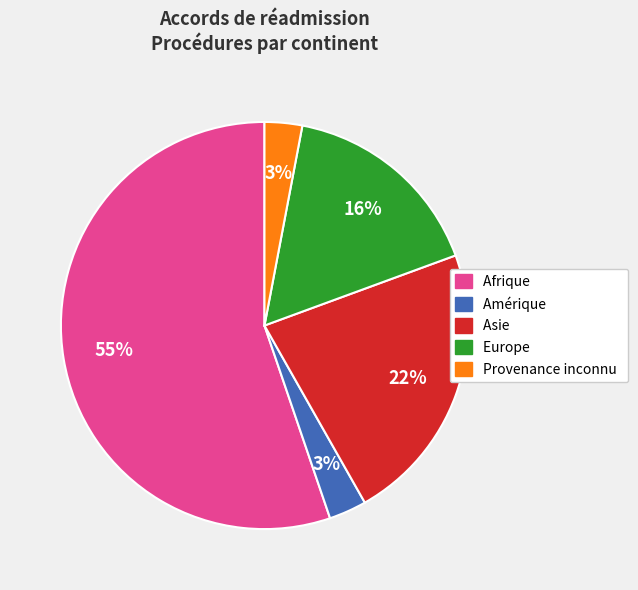

The Afrique slice represents 55% of the pie. True or false?

True